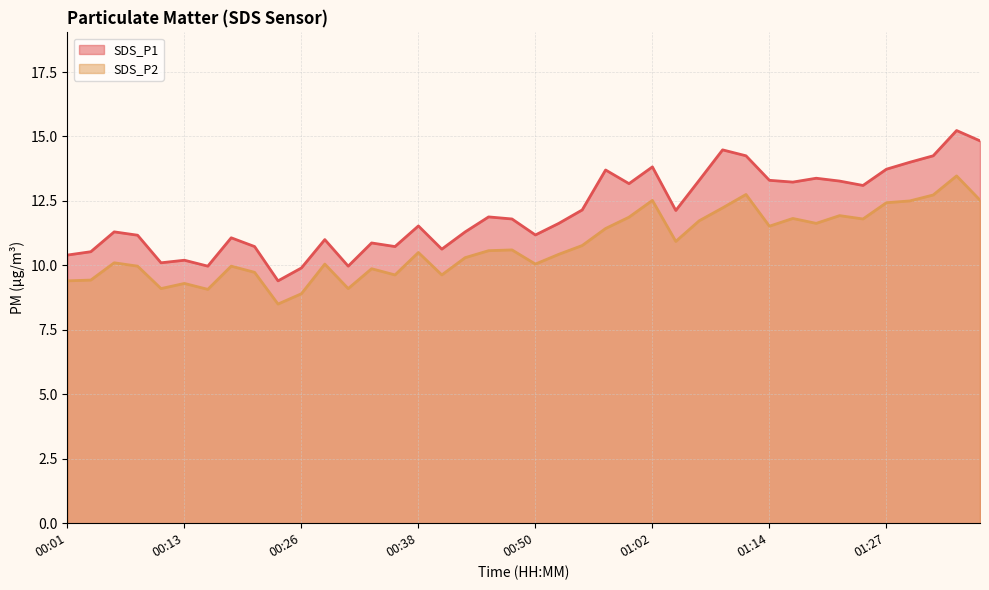

What is the minimum value for SDS_P2?

8.5